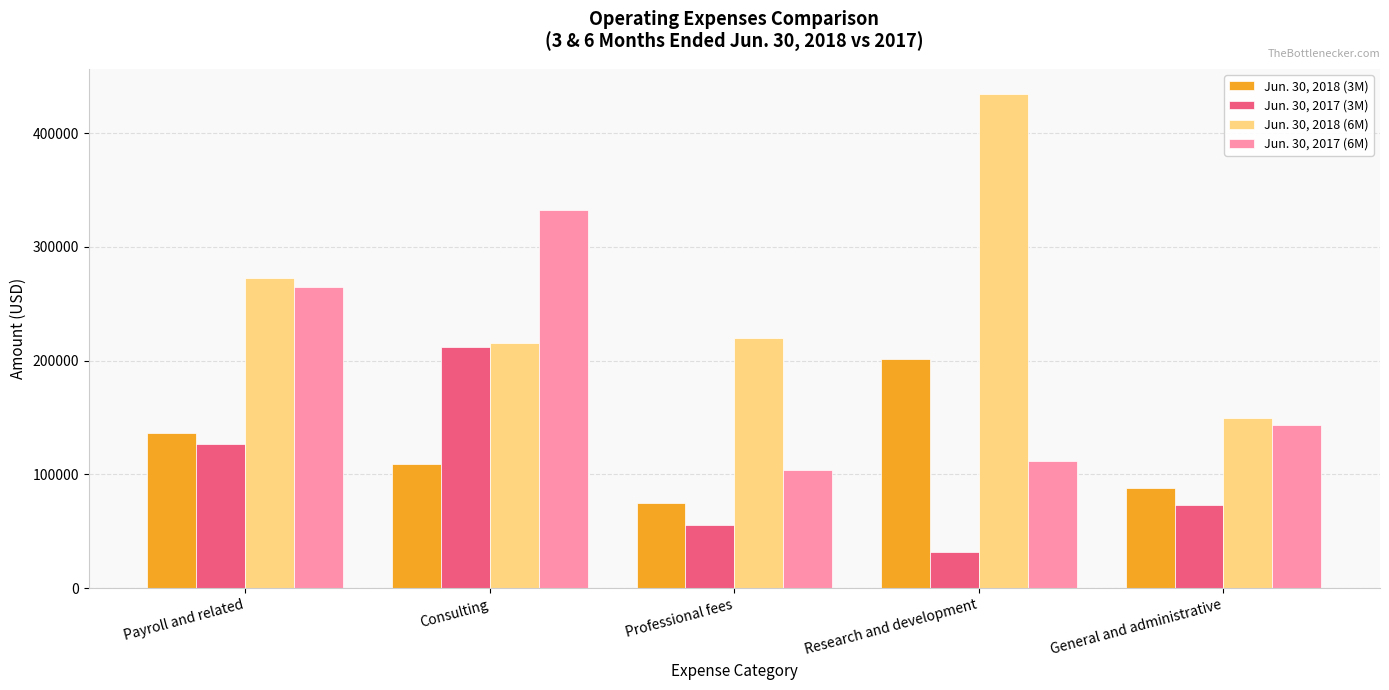

What is the total value across all series at Professional fees?

454704